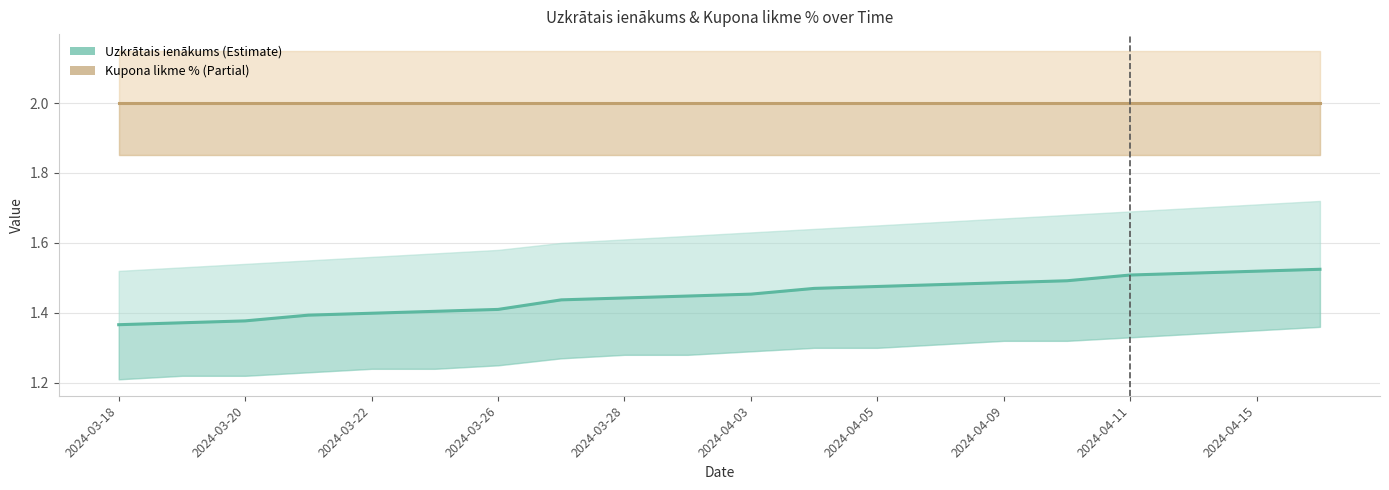

Reading left to right, extract all data points from this chart.

Uzkrātais ienākums: 1.4	1.4	1.4	1.4	1.4	1.4	1.4	1.4	1.4	1.4	1.5	1.5	1.5	1.5	1.5	1.5	1.5	1.5	1.5	1.5
Kupona likme %: 2.0	2.0	2.0	2.0	2.0	2.0	2.0	2.0	2.0	2.0	2.0	2.0	2.0	2.0	2.0	2.0	2.0	2.0	2.0	2.0